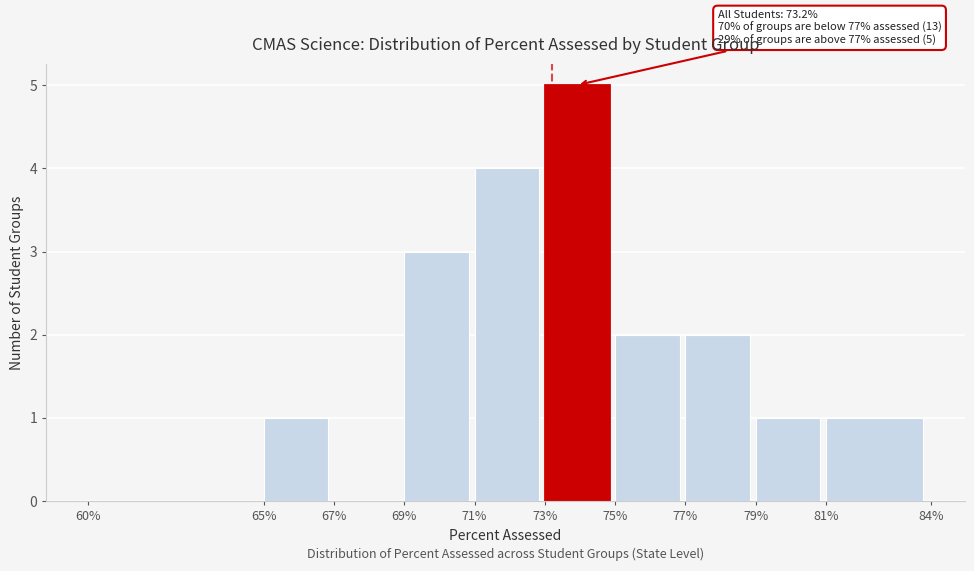

Reading right to left, what are all the values shown in this chart?

81%=1	79%=1	77%=2	75%=2	73%=5	71%=4	69%=3	67%=0	65%=1	60%=0